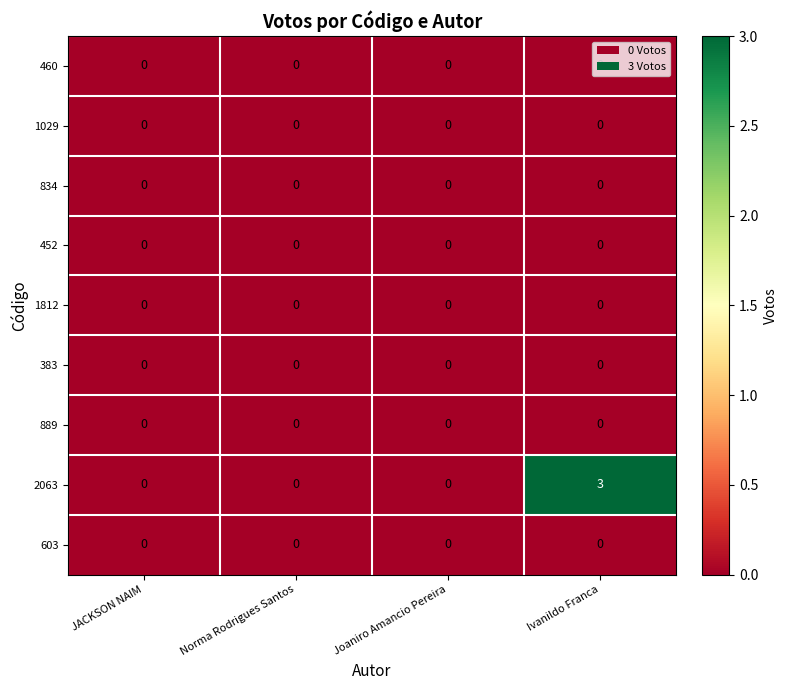

True or false: 834 has a value of 0 at JACKSON NAIM.

True